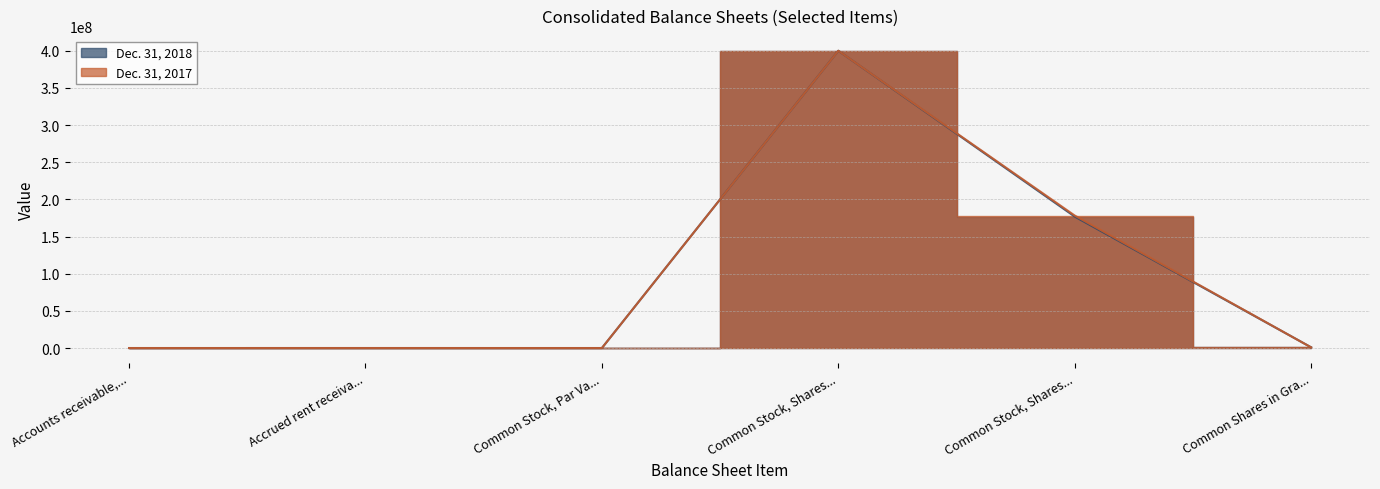

Between Common Stock, Shares... and Accrued rent receiva..., which is larger?

Common Stock, Shares...